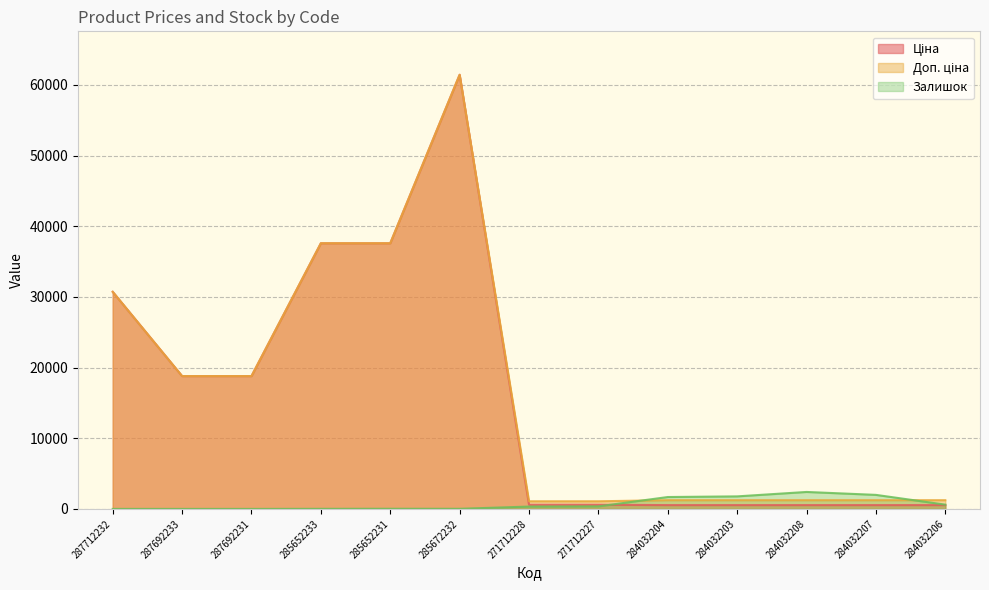

Does the chart have visible grid lines?

Yes